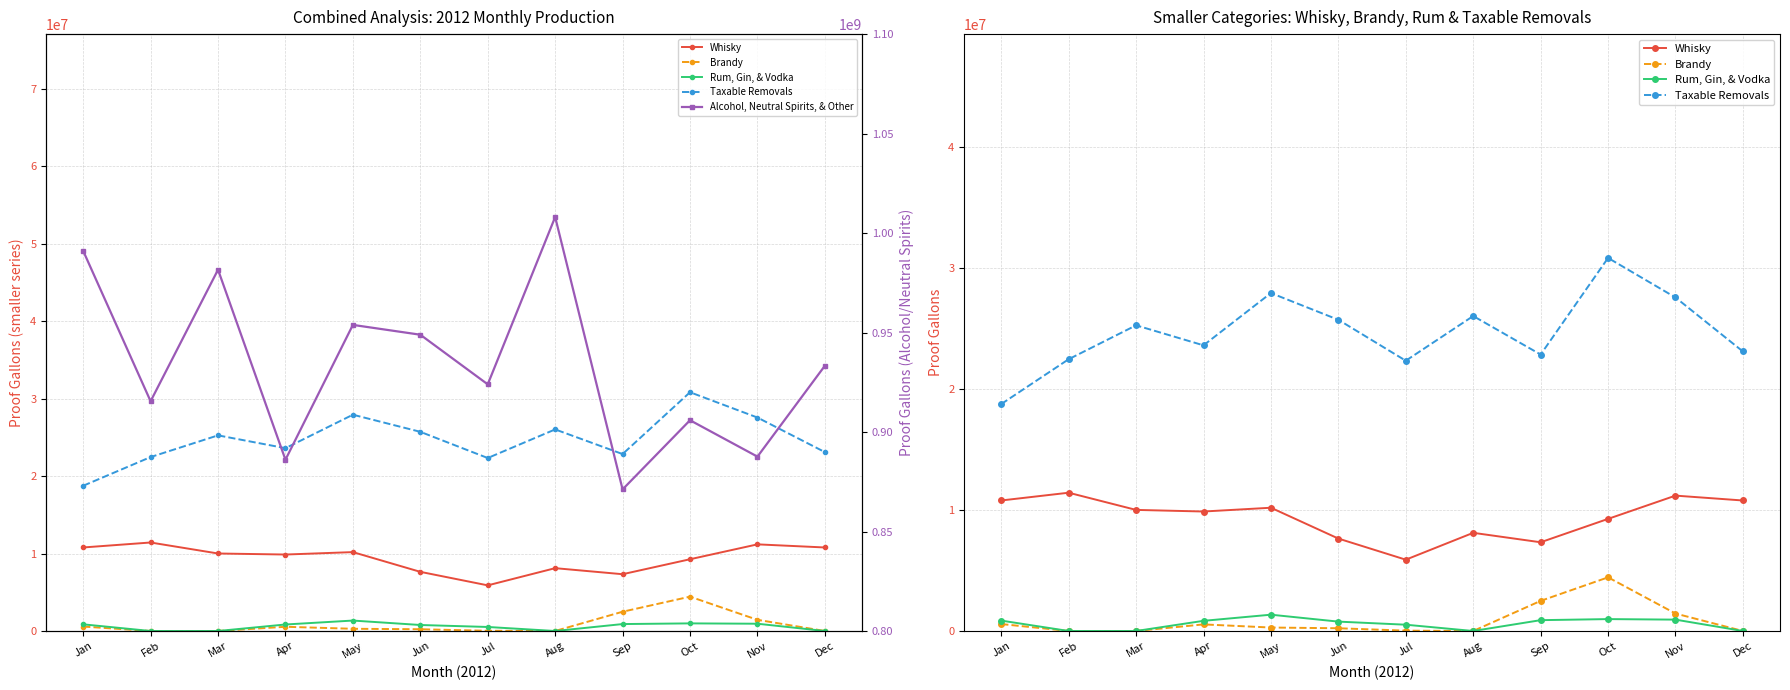

What is the spread (max minus min) of values at Apr?

885543269